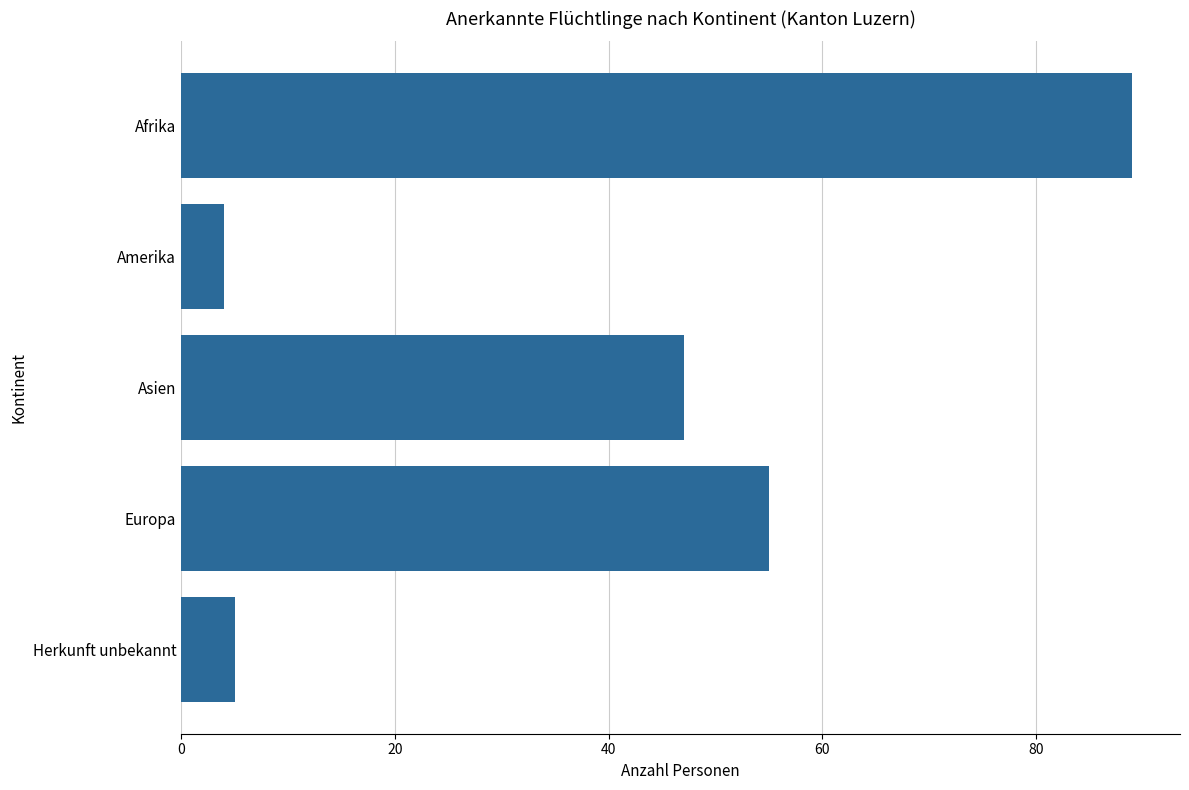

What is the difference between the second highest and second lowest values?

50